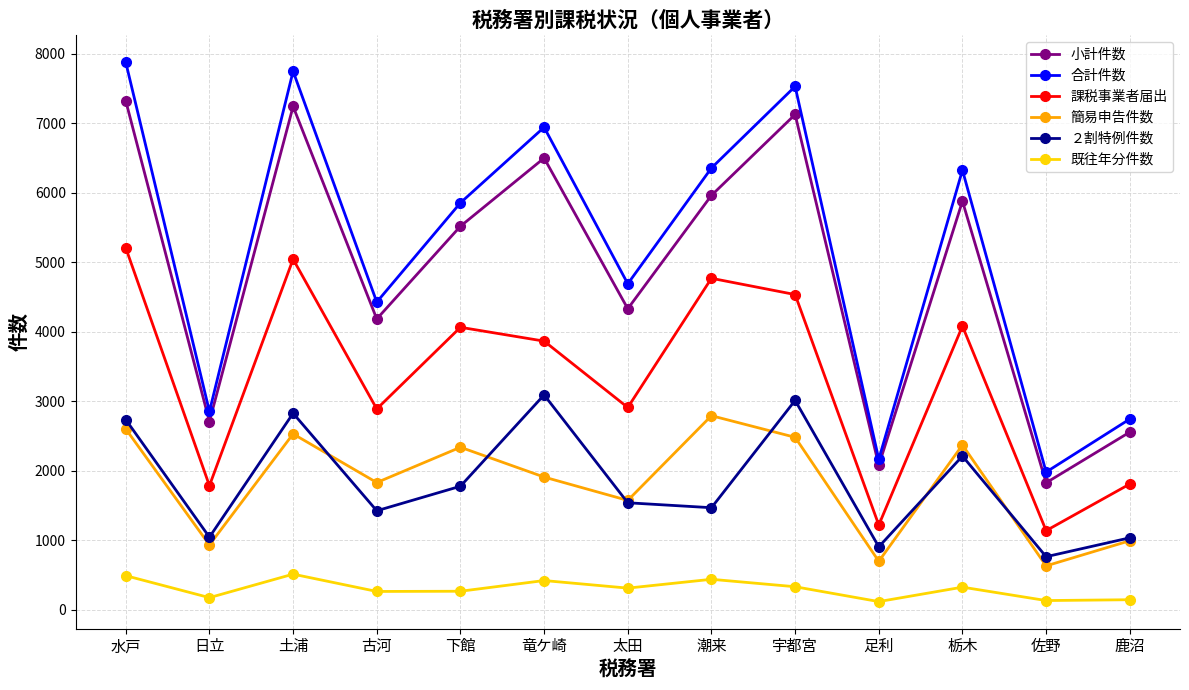

How many lines are shown in the chart?

6